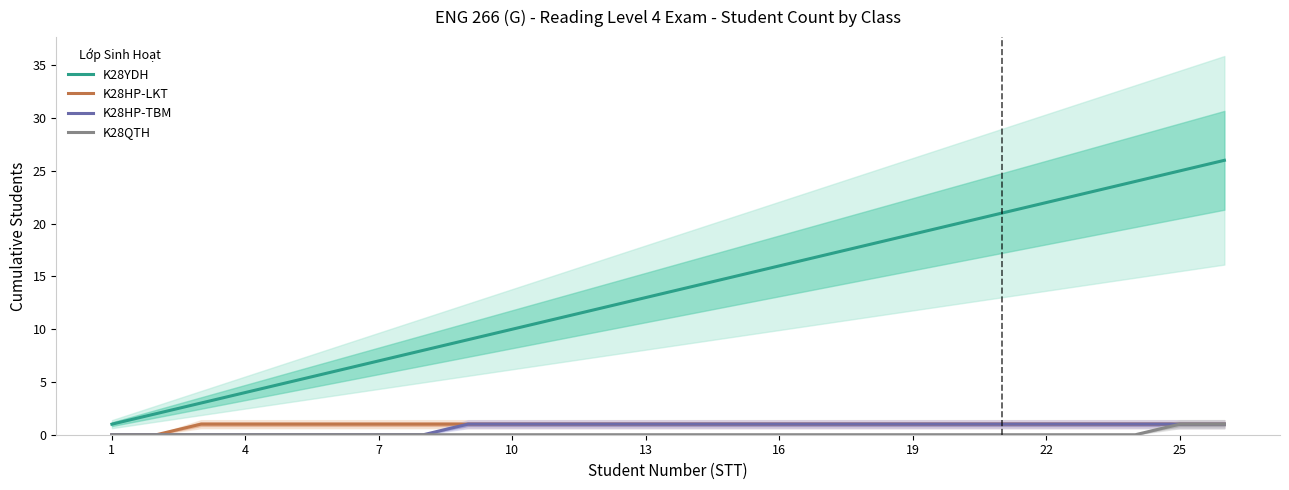

True or false: K28HP-LKT and K28HP-TBM intersect in this chart.

False